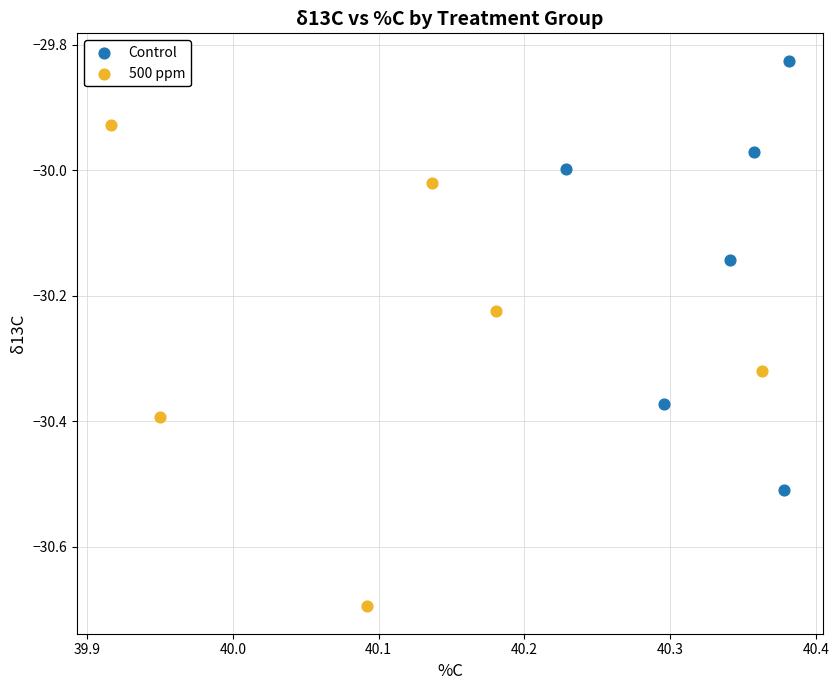

Which series has the widest spread of Y values?

500 ppm